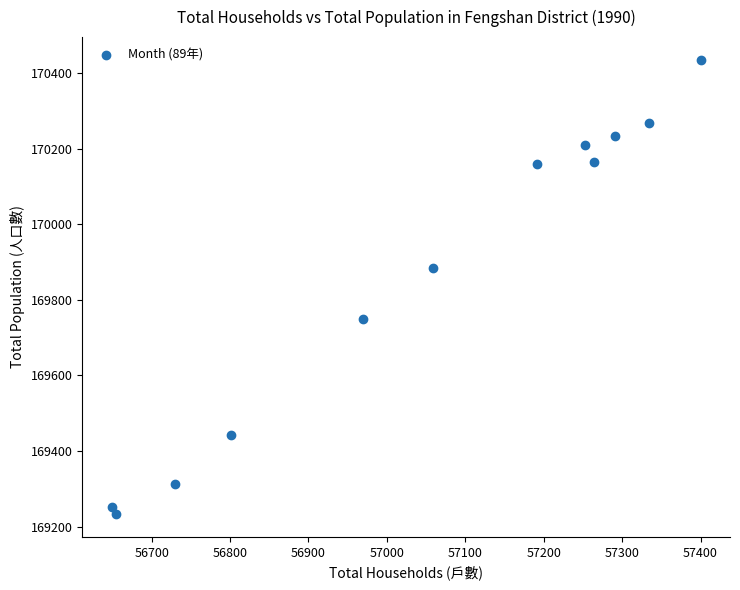

What is the range of Y values (max minus min)?

1202